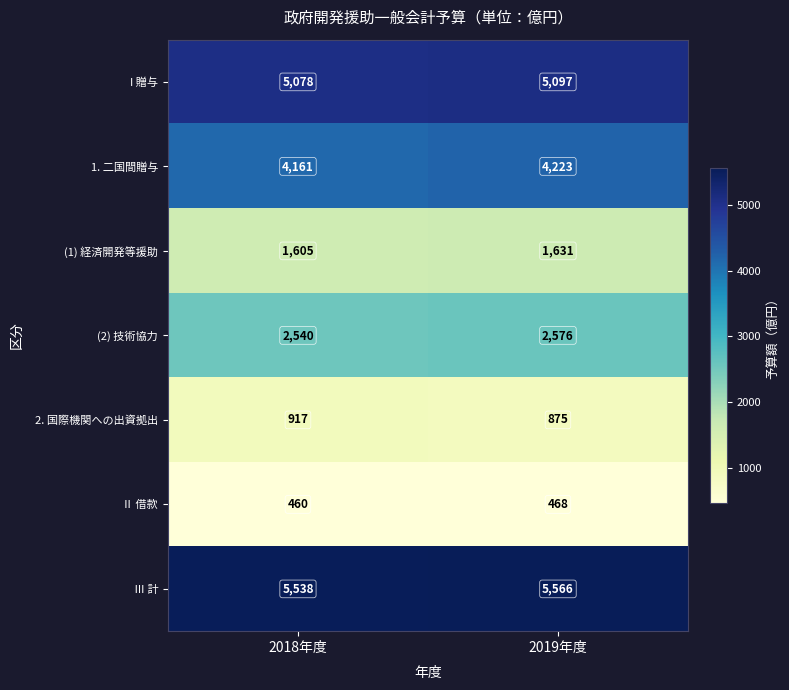

The Ⅱ 借款 series shows 468 at 2019年度. True or false?

True